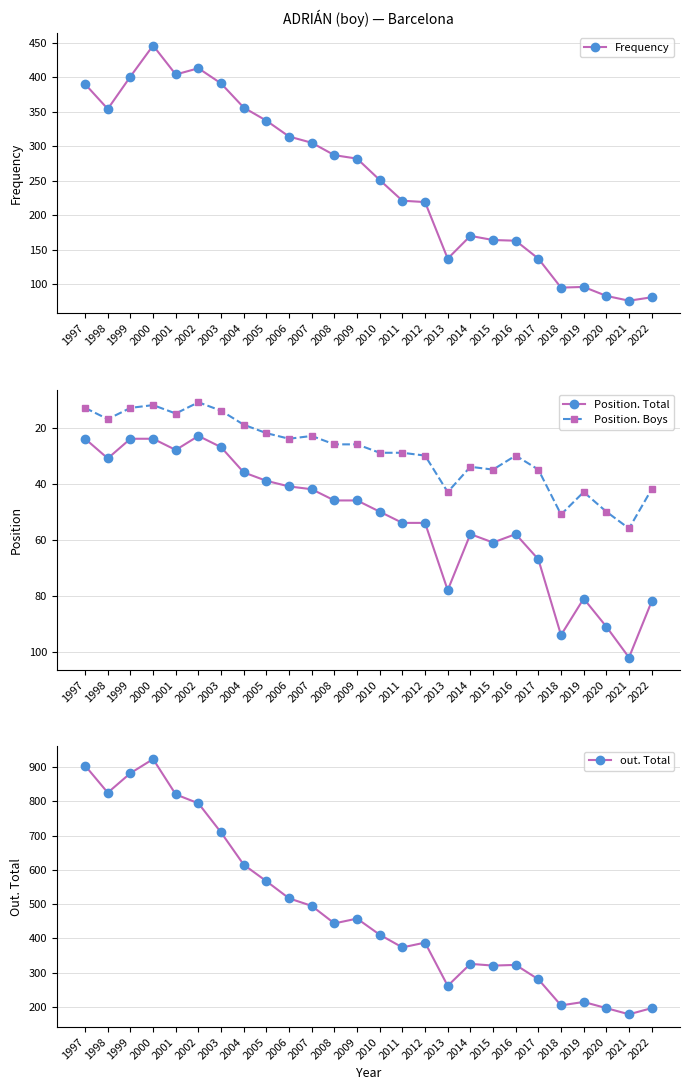

Reading left to right, list all the values displayed in this chart.

Frequency: 390	354	401	446	404	413	391	356	337	314	305	287	282	251	221	219	137	170	164	163	137	95	96	83	76	81
Position. Total: 24	31	24	24	28	23	27	36	39	41	42	46	46	50	54	54	78	58	61	58	67	94	81	91	102	82
Position. Boys: 13	17	13	12	15	11	14	19	22	24	23	26	26	29	29	30	43	34	35	30	35	51	43	50	56	42
out. Total: 904	825	882	923	820	794	709	615	567	517	495	444	458	411	374	388	262	326	321	323	281	205	215	197	179	197